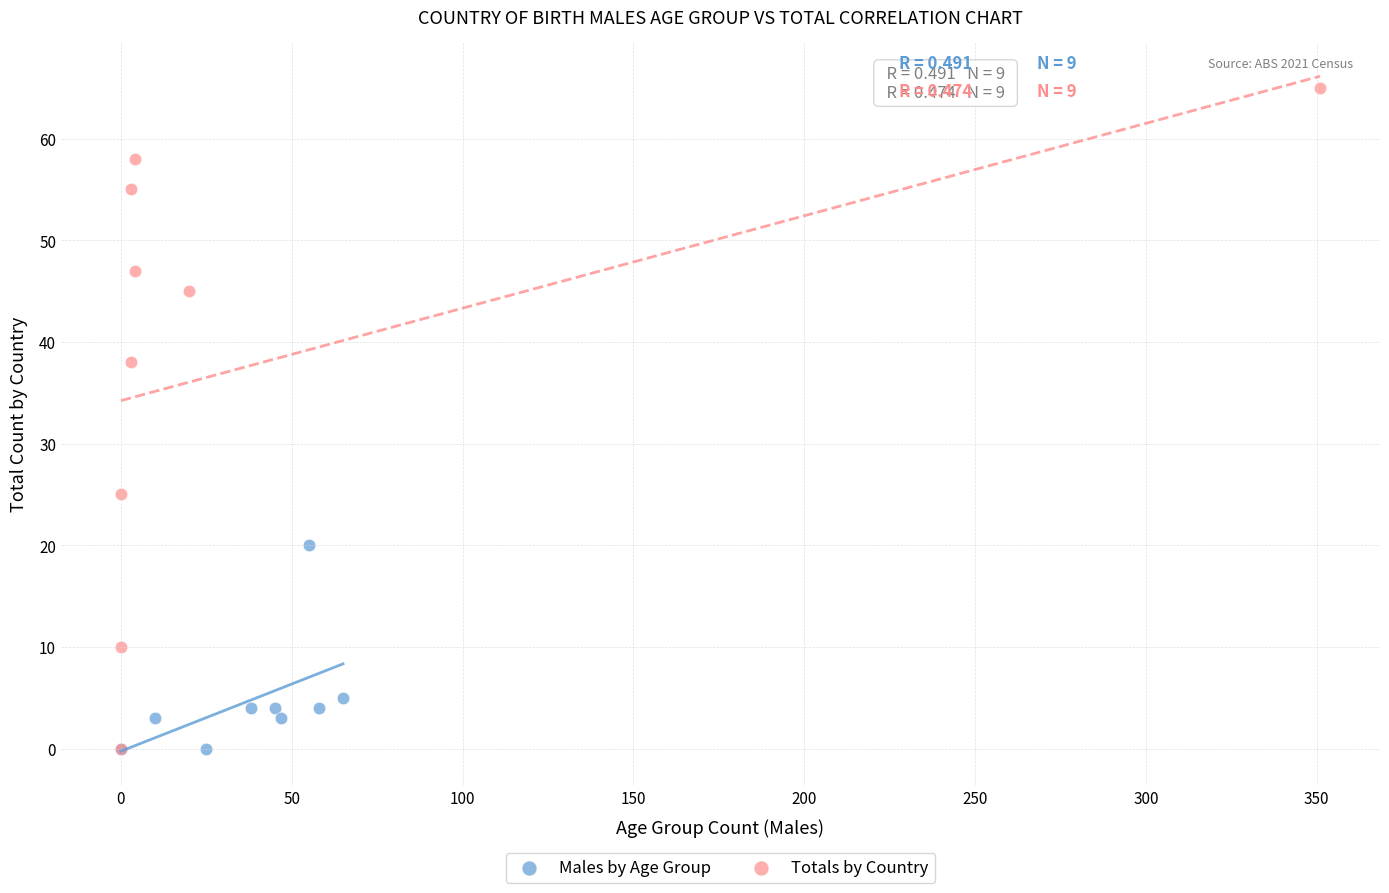

Which series has the widest spread of Y values?

Totals by Country